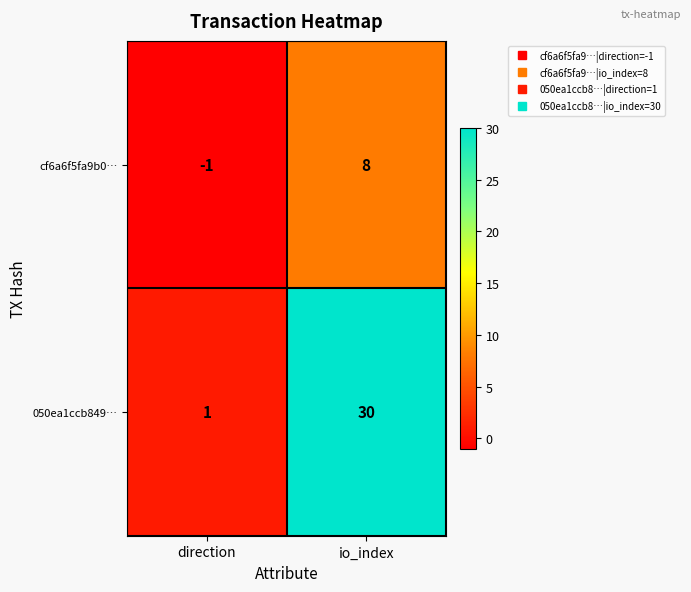

List the series in order of their peak value, lowest first.

cf6a6f5fa9b0…, 050ea1ccb849…